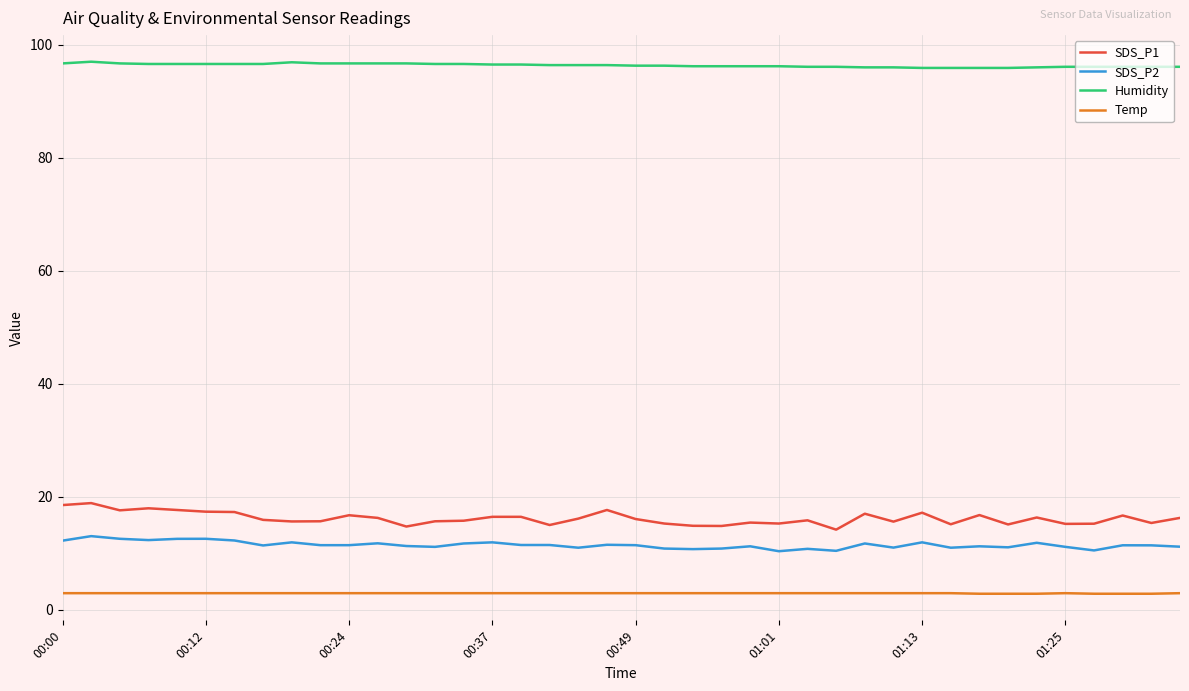

Which series has the largest total across all categories?

Humidity